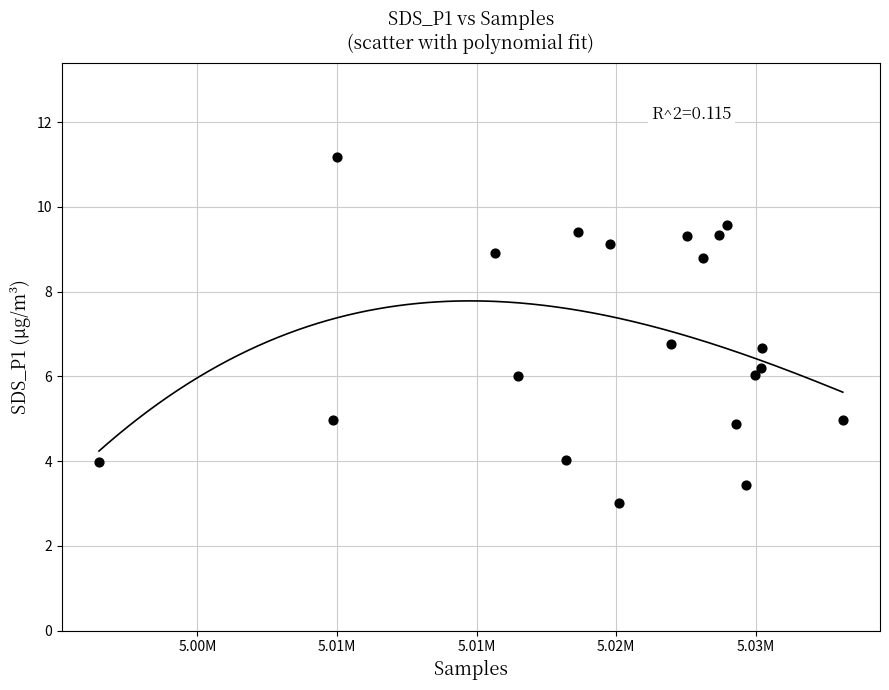

What is the range of X values (max minus min)?

26654.0